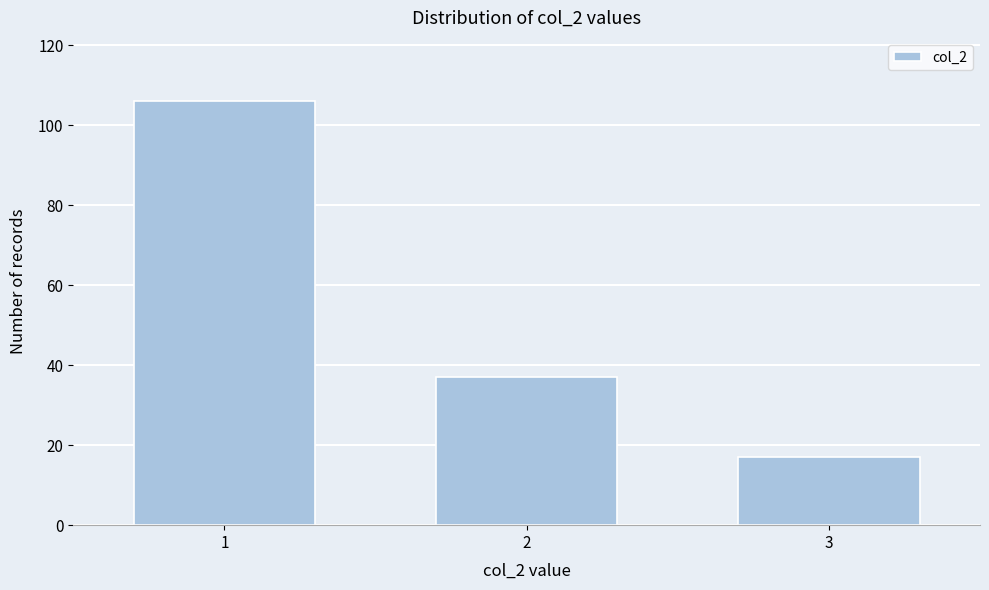

Reading left to right, extract all data points from this chart.

106	37	17